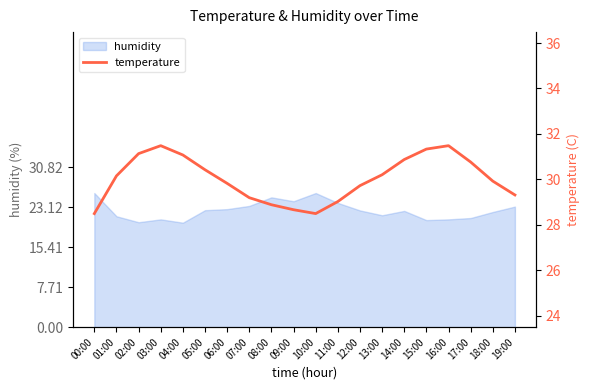

What is the smallest value displayed?

28.5